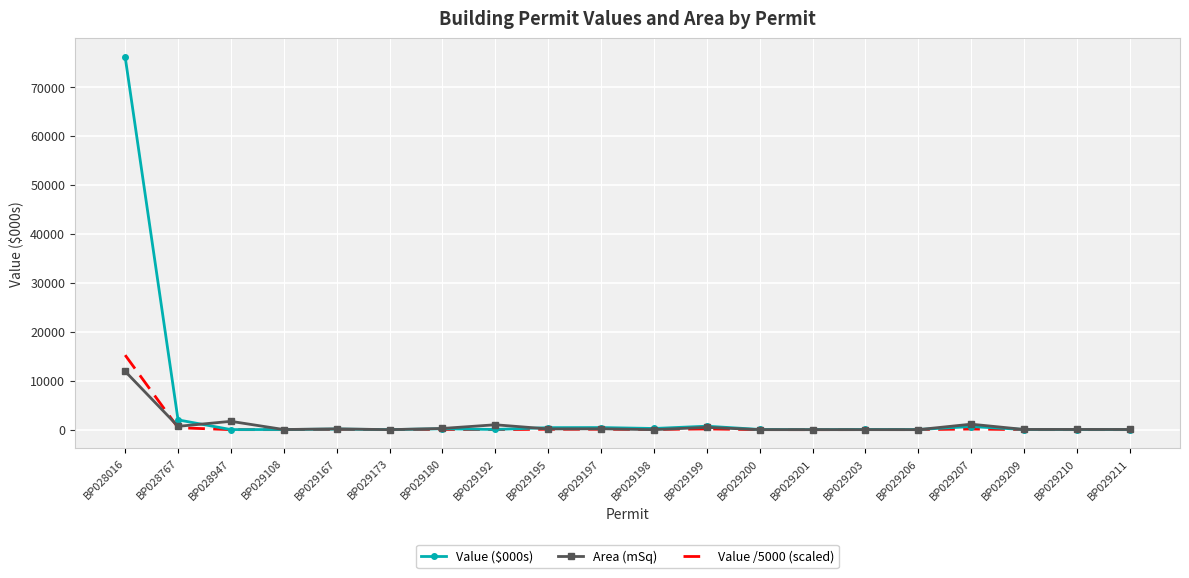

Which series changed the most between BP028767 and BP029198?

Value ($000s)